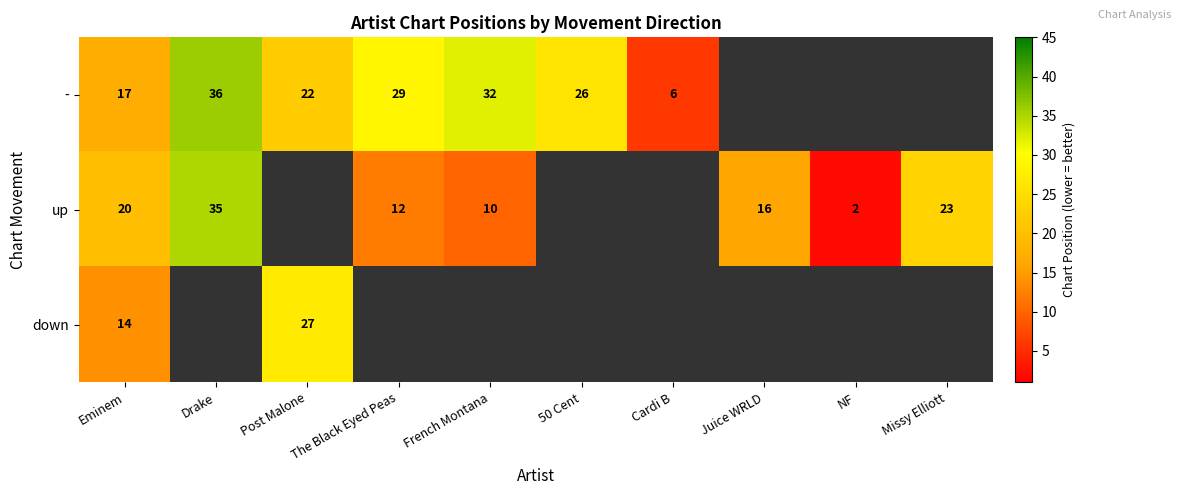

Rank the series at Eminem from highest to lowest value.

up, -, down